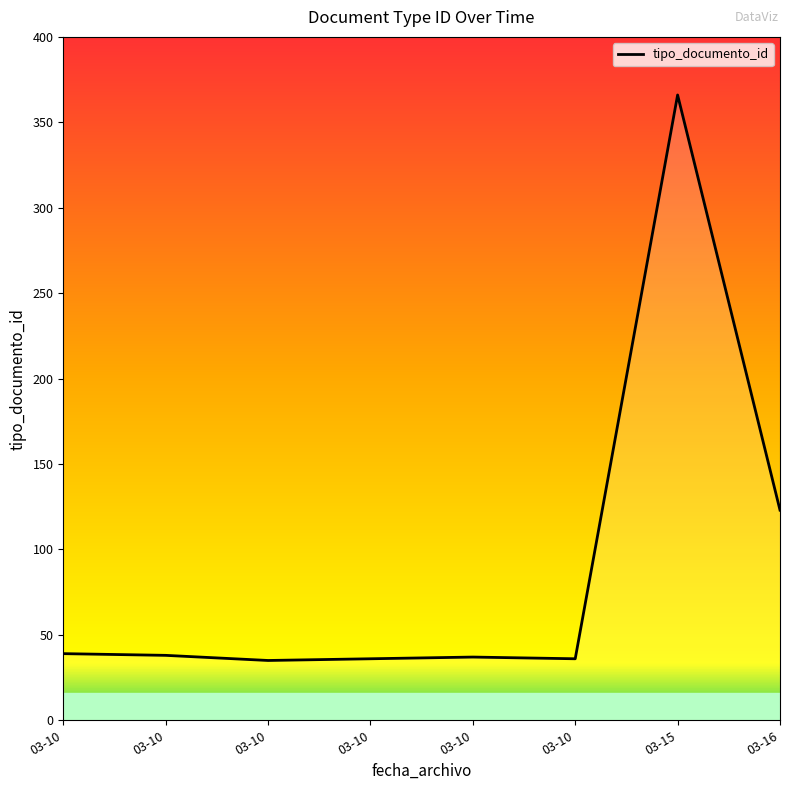

Count the number of categories in the chart.

8